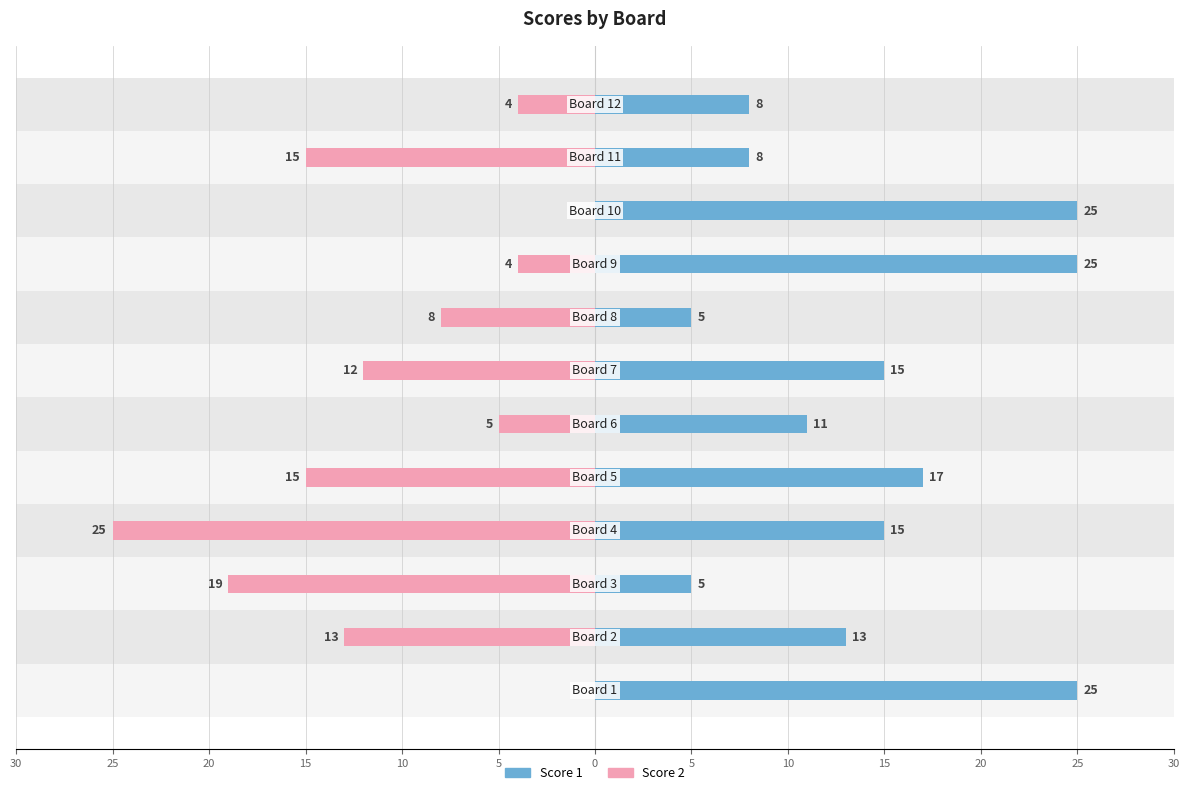

The value of Score 2 at 25 is -21. True or false?

False